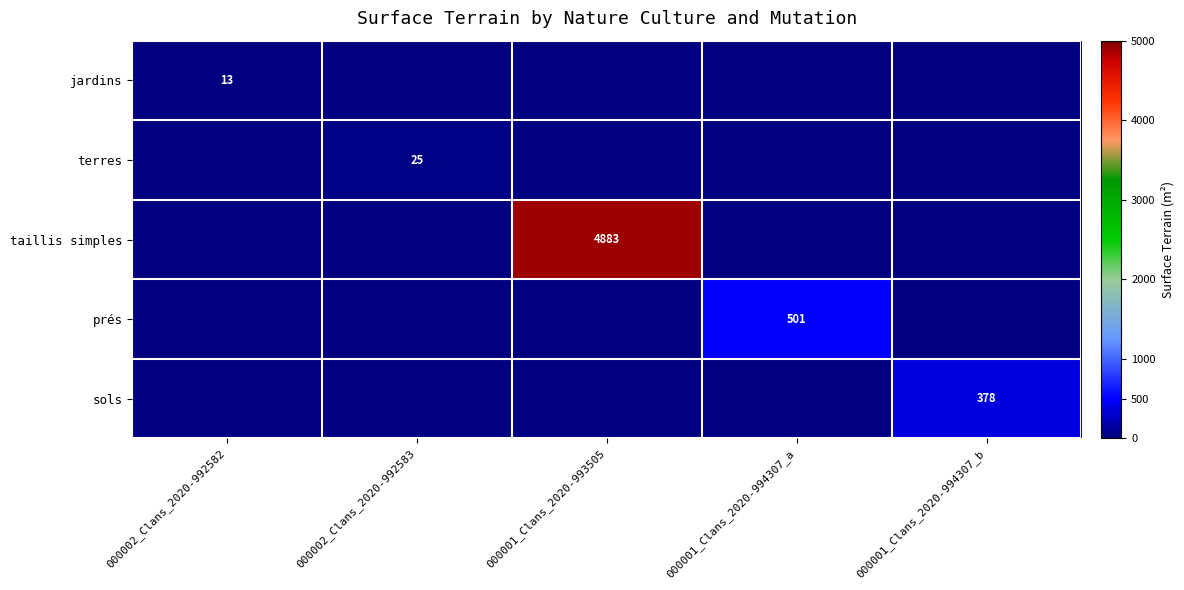

Is it true that taillis simples equals 4883 at 000001_Clans_2020-993505?

True